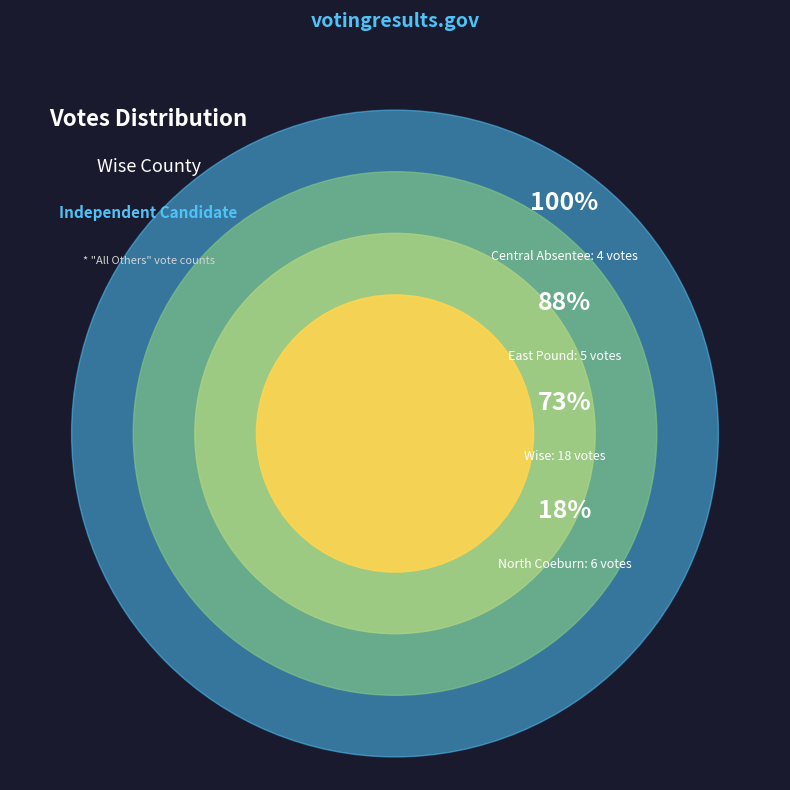

How many slices are in this pie chart?

4